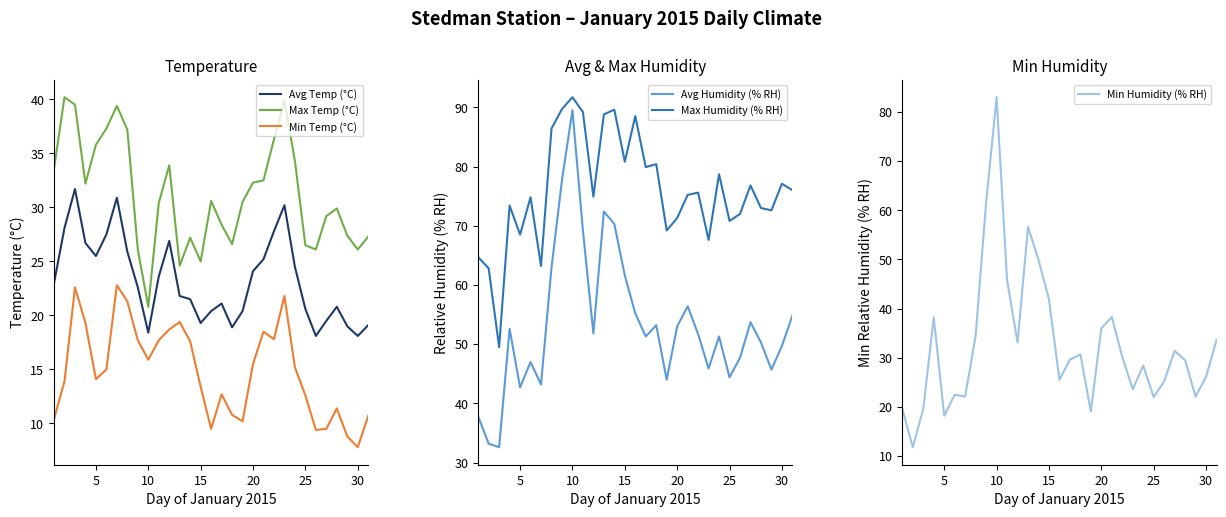

What is the highest value of the Avg Temp (°C) series?

31.7